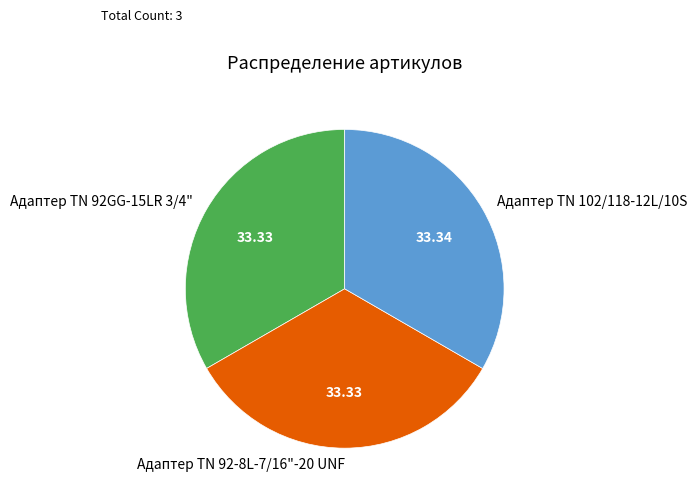

Approximately how many times larger is the value at Адаптер ТN 102/118-12L/10S compared to Адаптер TN 92-8L-7/16"-20 UNF?

1.0